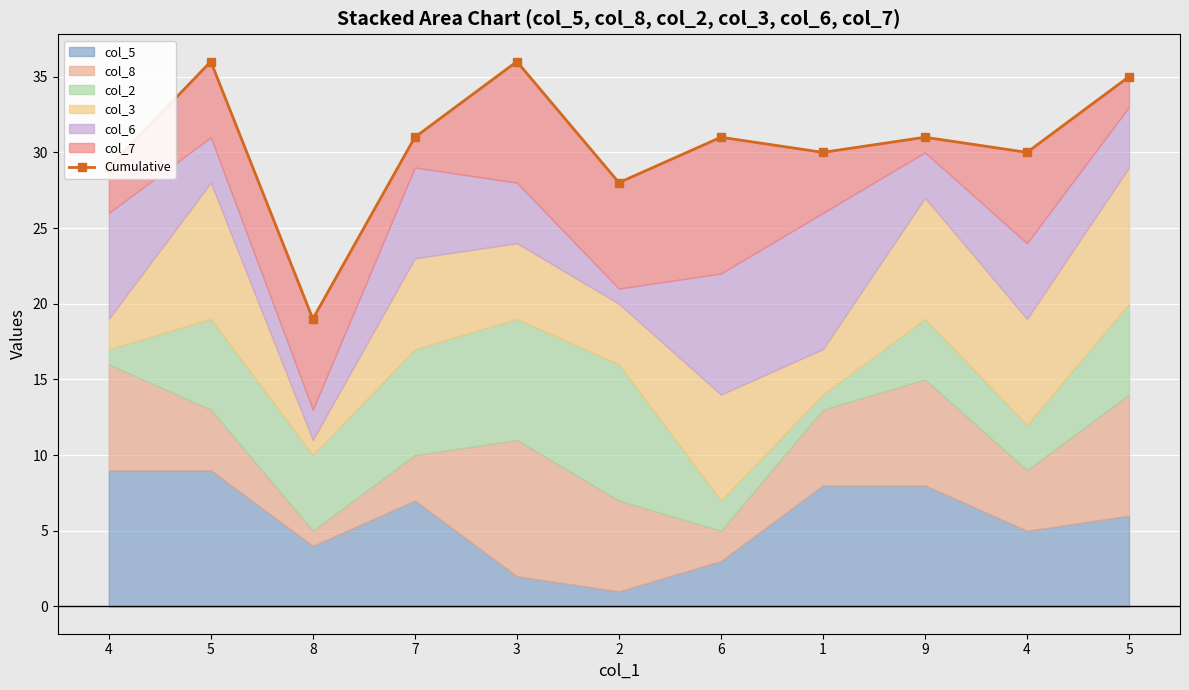

Rank the categories by value from lowest to highest.

8, 2, 4, 1, 4, 7, 6, 9, 5, 5, 3